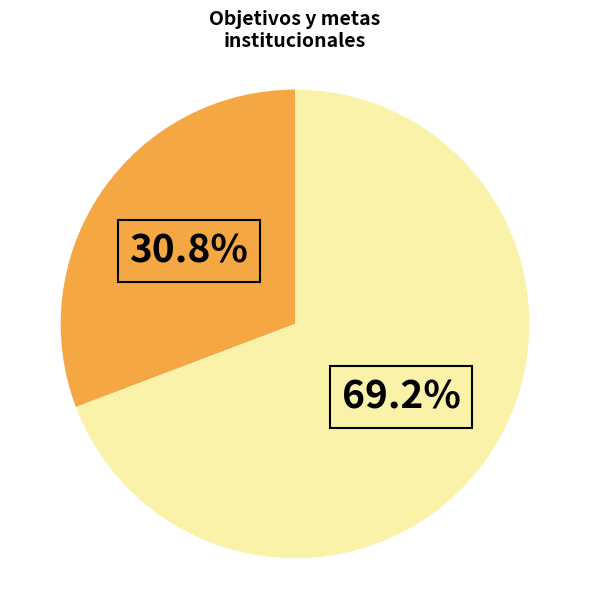

Is there a majority slice in this chart?

Yes